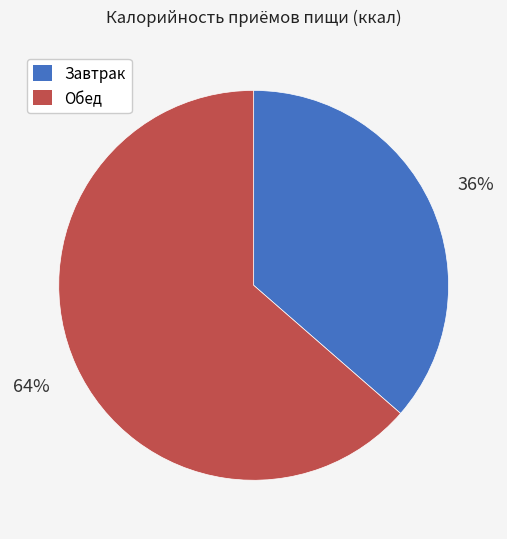

To the nearest percent, what is the average slice percentage?

50%